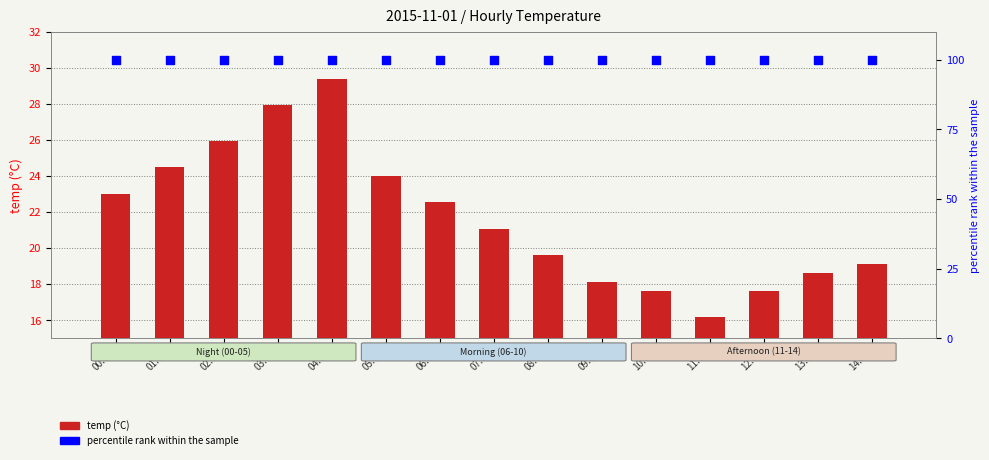

Which series reaches the minimum Y coordinate?

temp (°C)